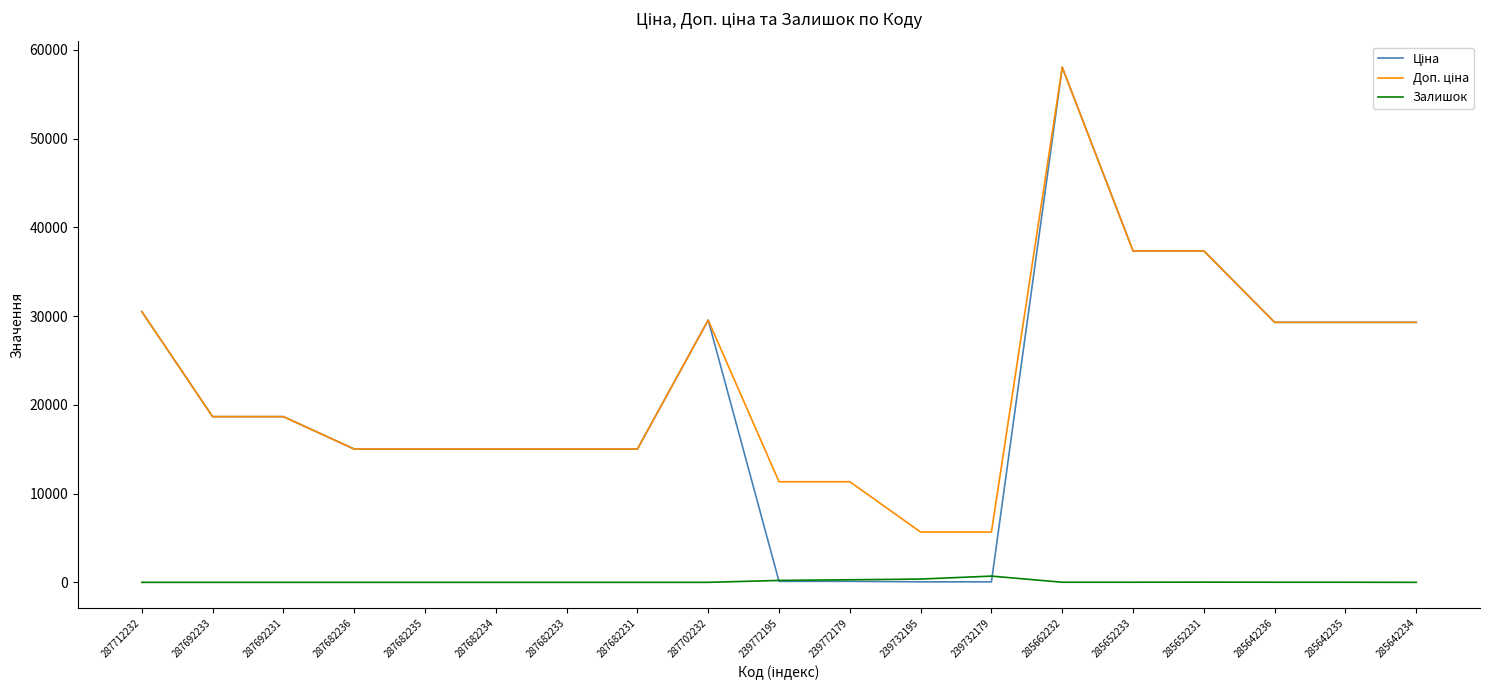

Does the chart display data point markers on the line(s)?

No